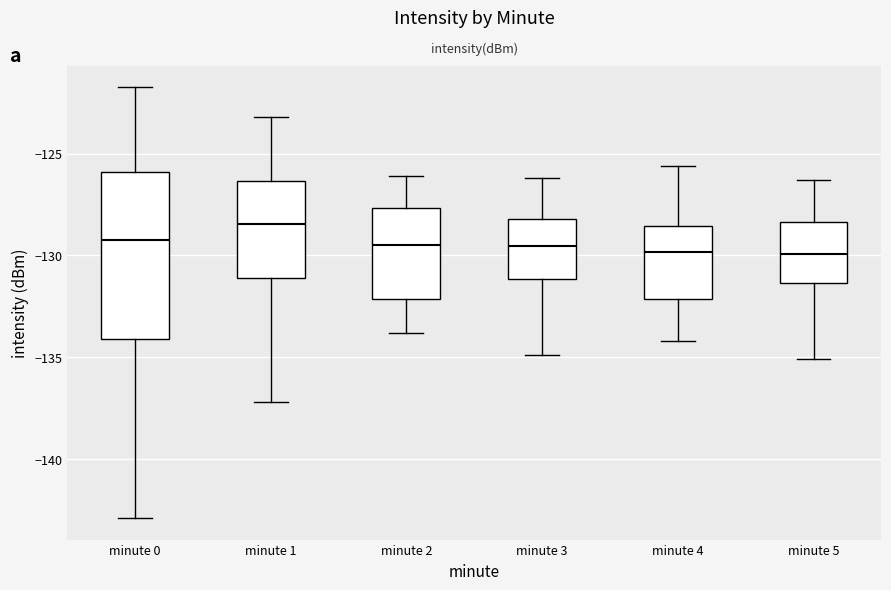

Where does the upper whisker of the box for minute 2 end on the y-axis? The values are not printed on the chart, so give them approximately, as read against the axis.

-126.0